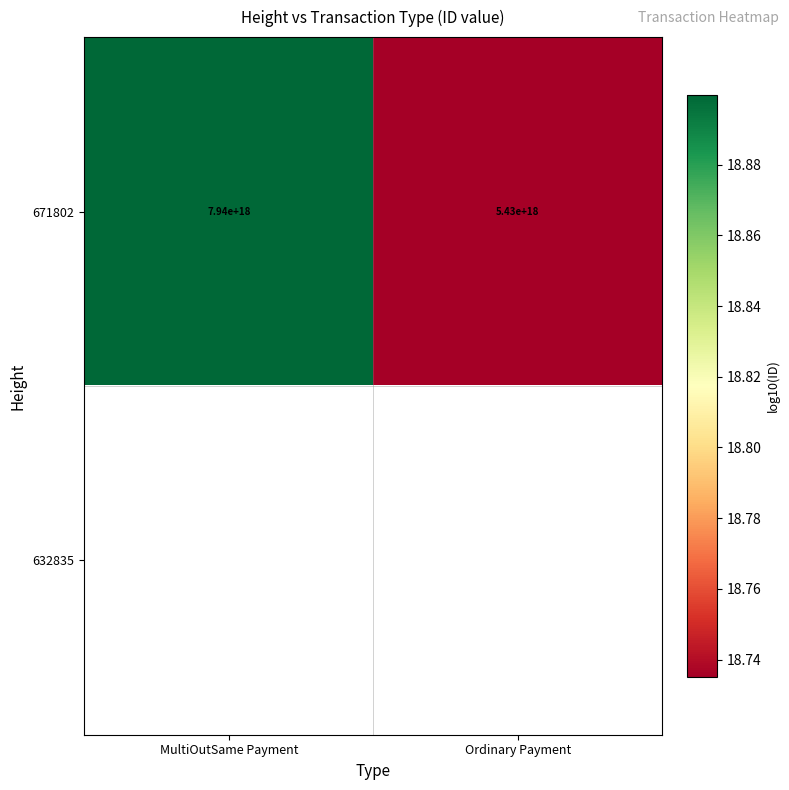

How many values in the 671802 series are below 7940000000000000000?

1